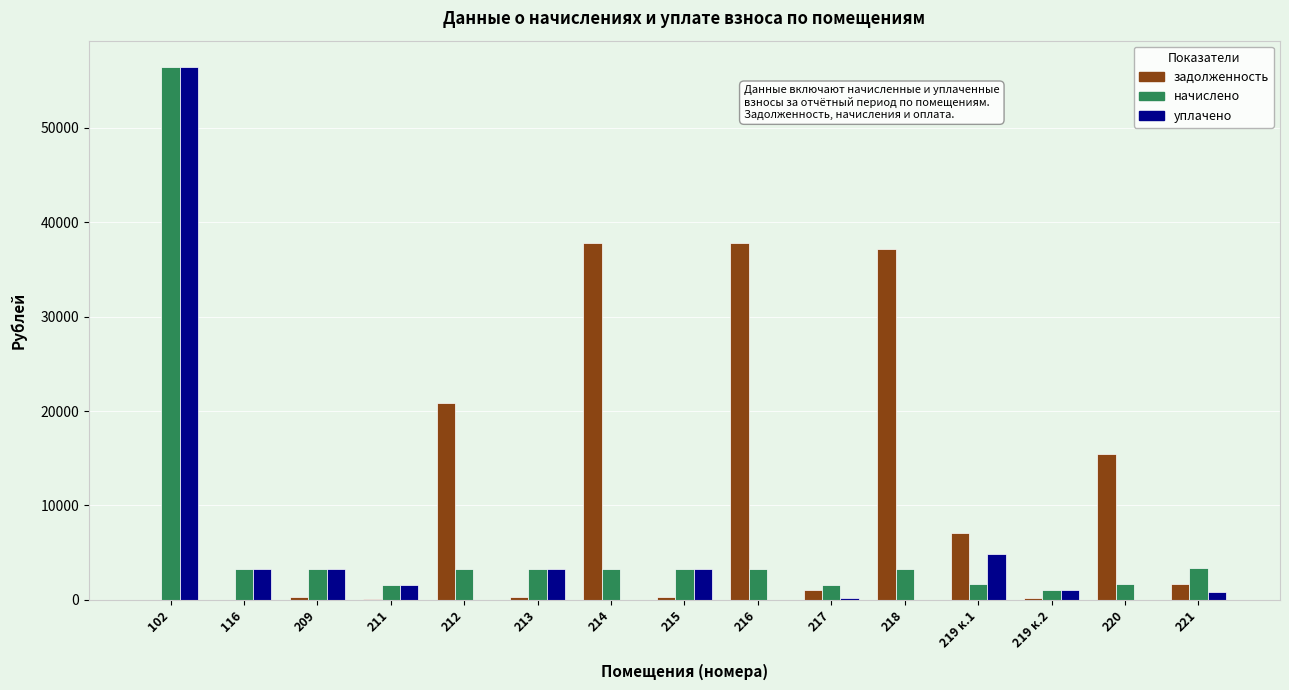

Are the bars grouped side by side (vs. stacked)?

Yes